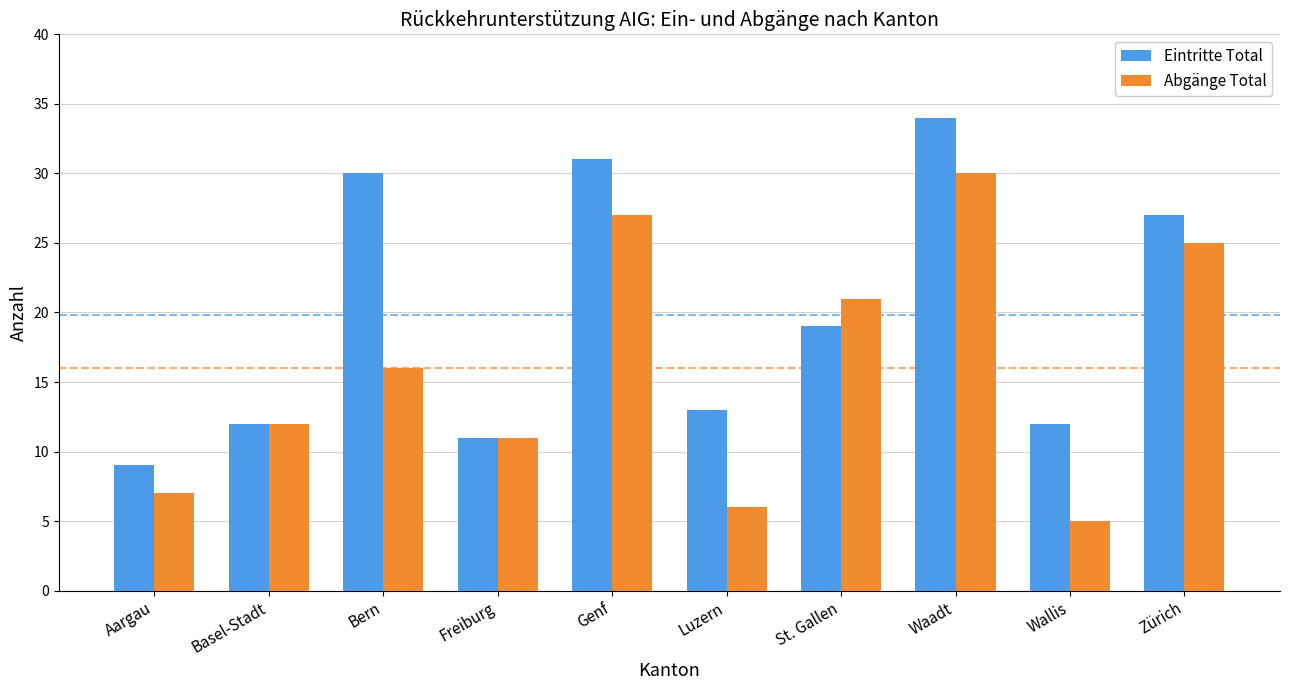

How many categories are shown in the chart?

10